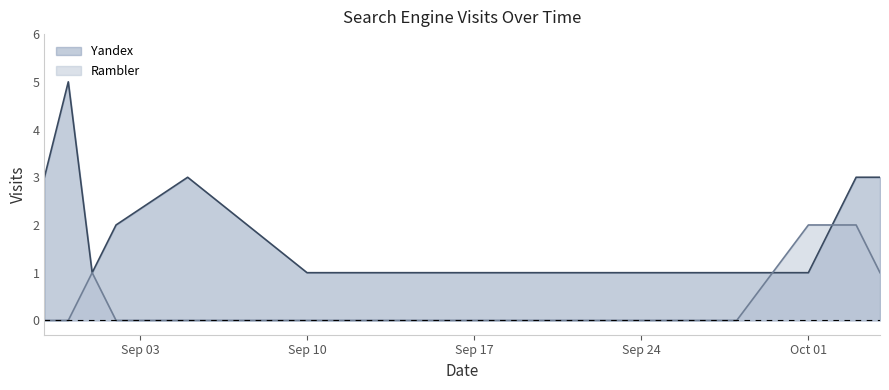

What is the total value across all series at 2012-09-01?

2